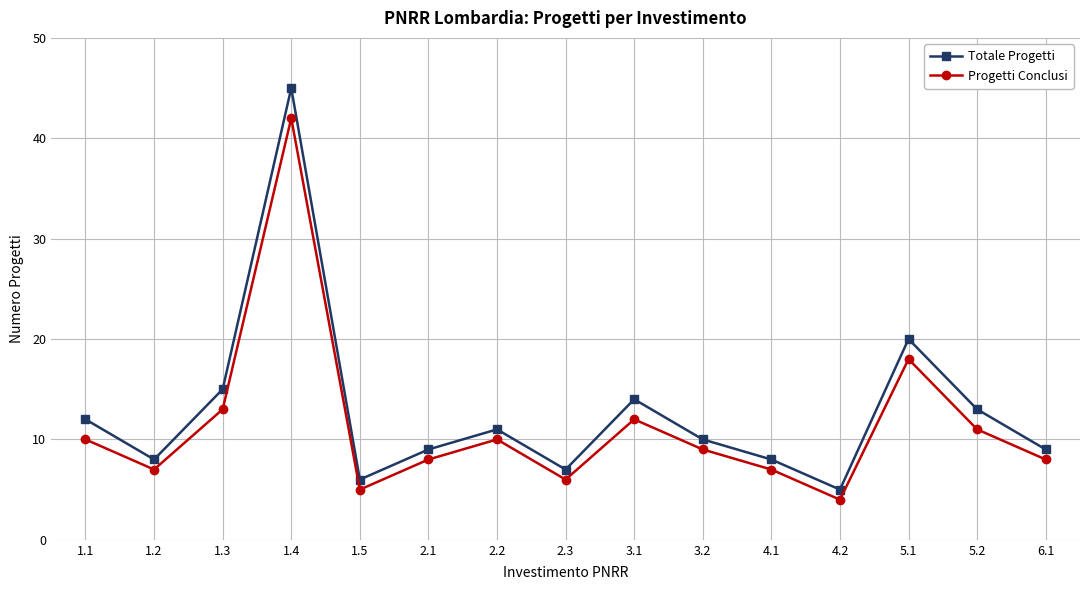

Rank the series by their average value, from lowest to highest.

Progetti Conclusi, Totale Progetti